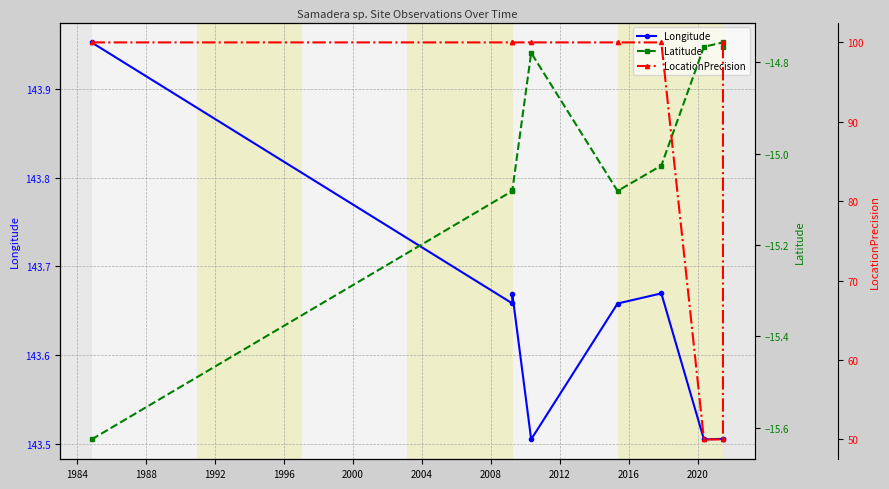

At how many categories does at least one series exceed 0?

9